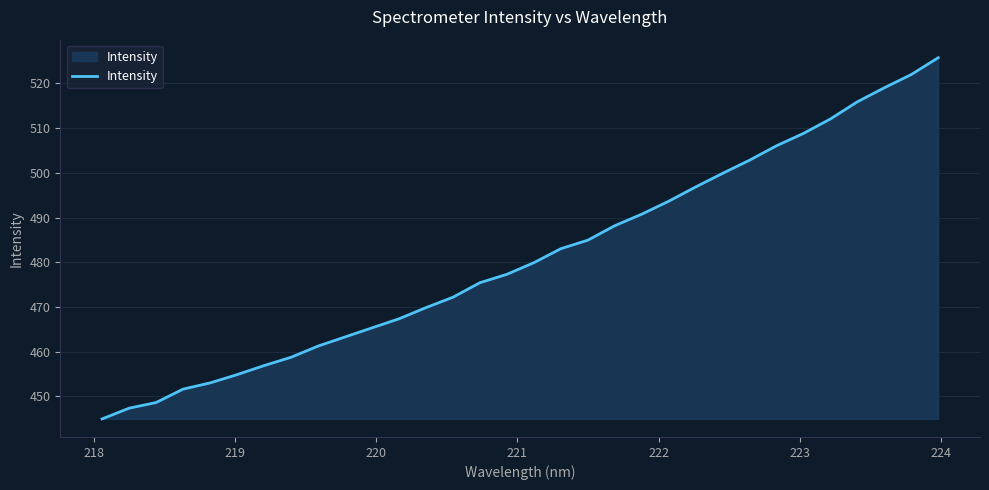

What is the difference between the maximum and minimum values?

80.7